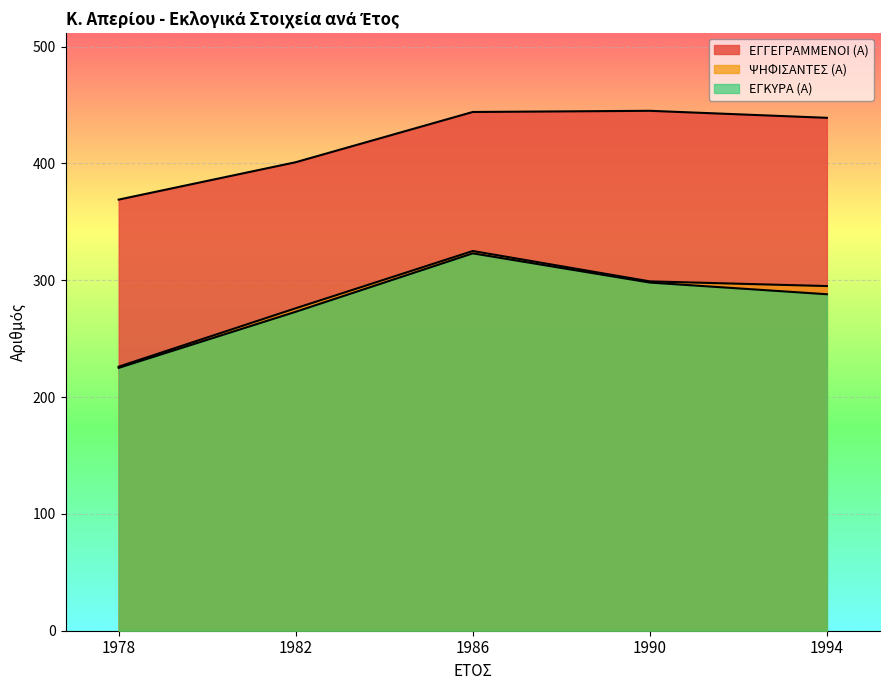

List the labels in order of ΨΗΦΙΣΑΝΤΕΣ (Α) value, smallest first.

1978, 1982, 1994, 1990, 1986